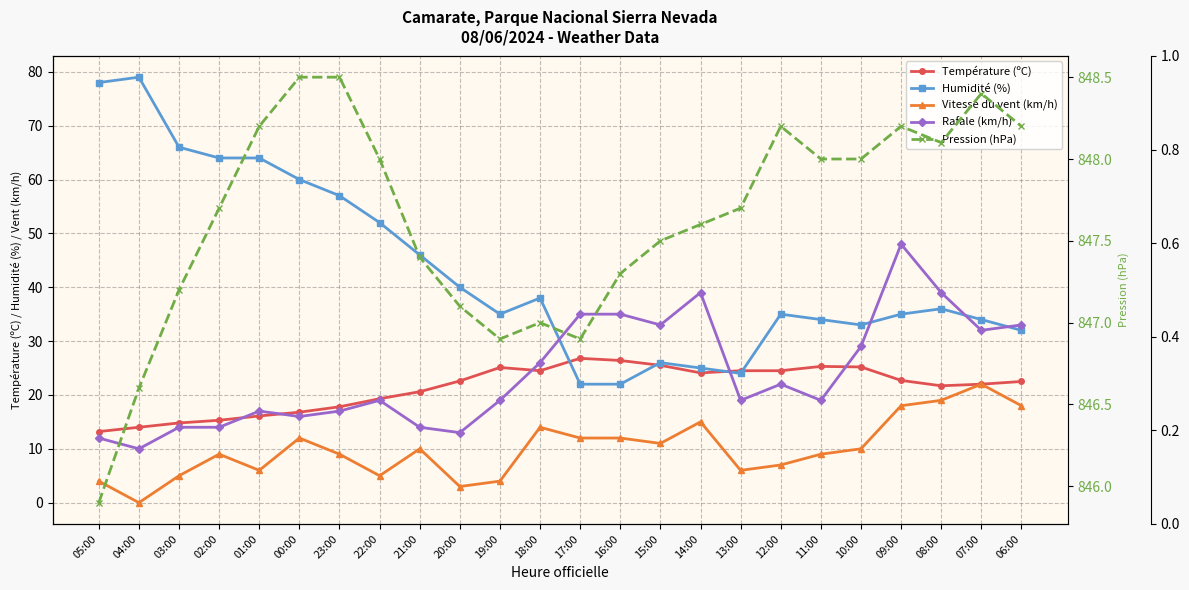

What position from the right is 16:00?

11